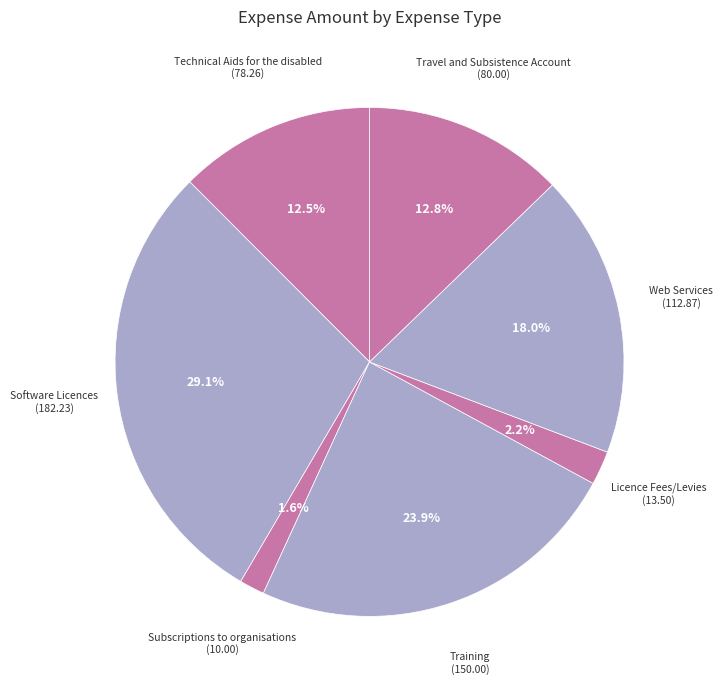

Count the number of slices in the pie.

7